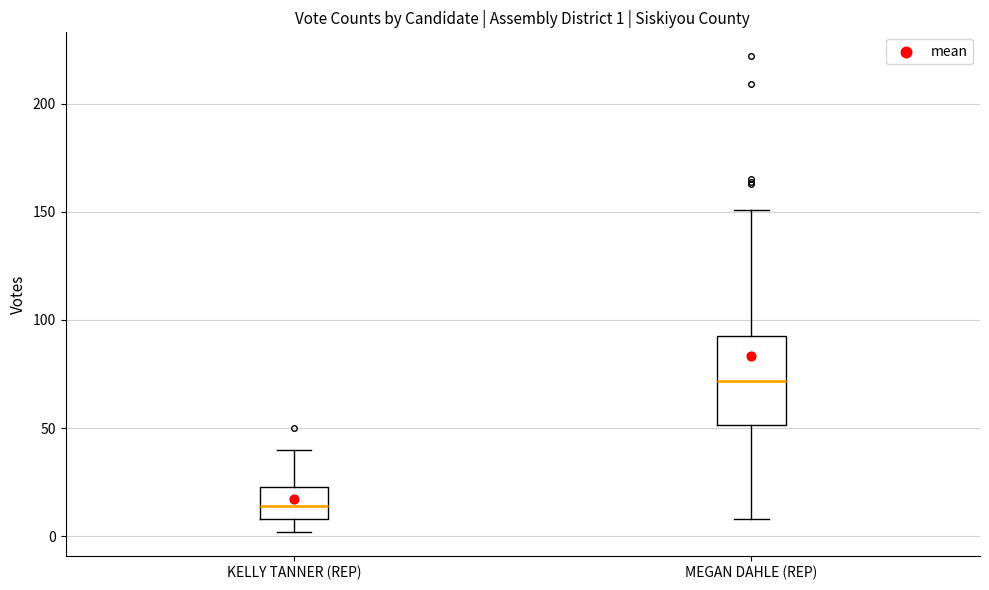

Comparing the boxes themselves (not the whiskers), which one is the tallest?

MEGAN DAHLE (REP)